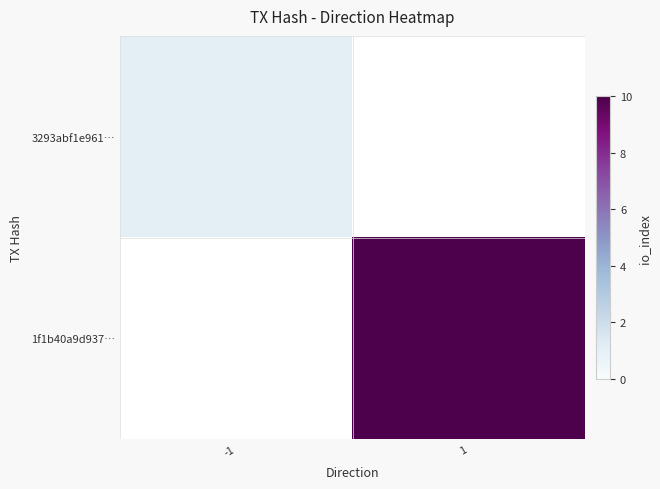

List the labels in order of 3293abf1e961… value, smallest first.

-1, 1